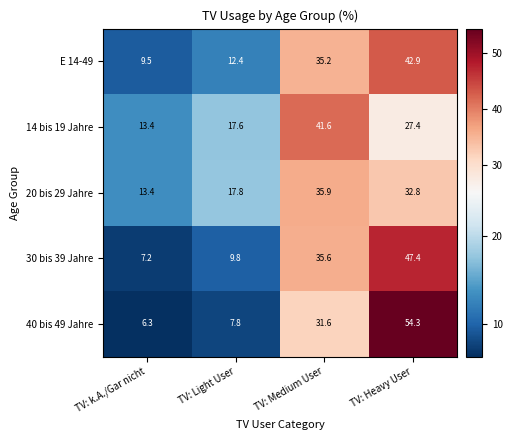

Where does the 40 bis 49 Jahre series first go above 31?

TV: Medium User